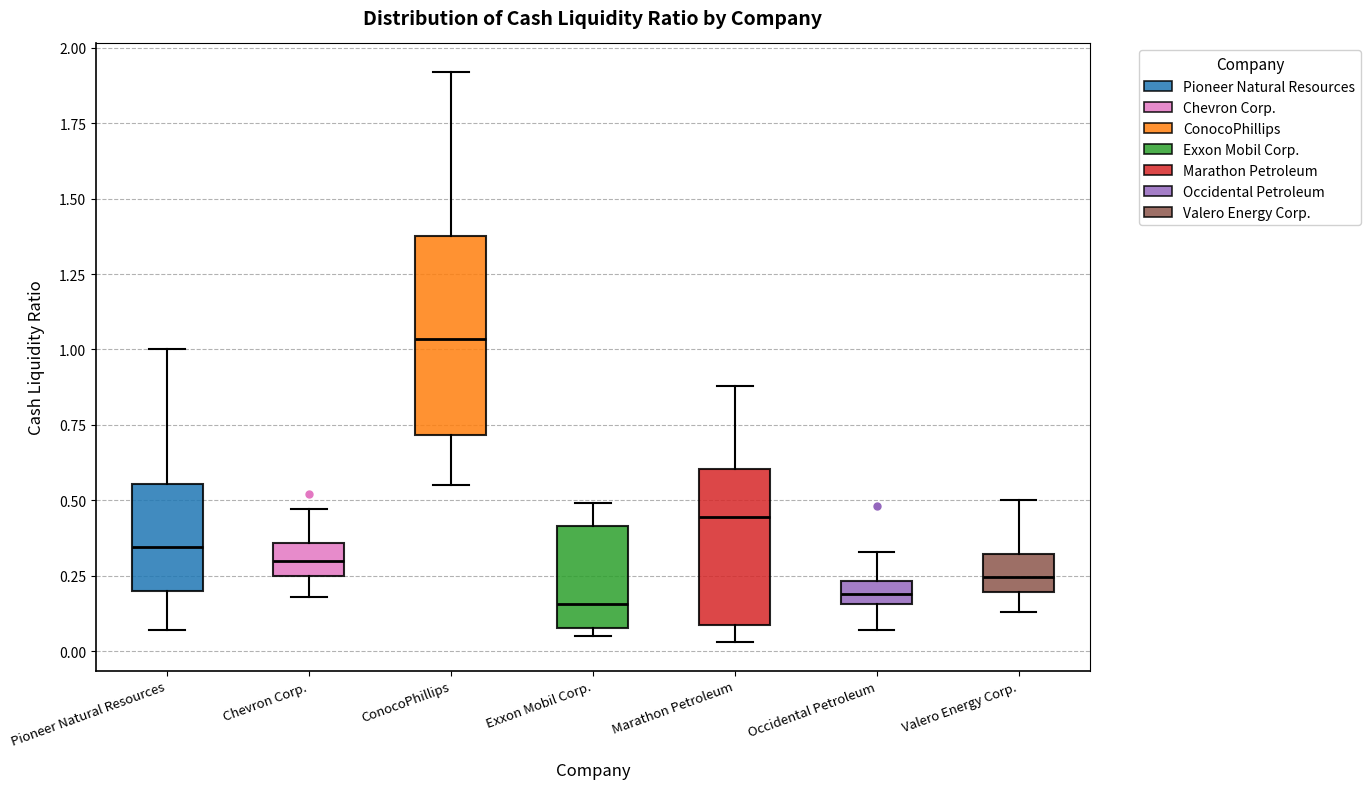

Where does the upper whisker of the box for Chevron Corp. end on the y-axis? The values are not printed on the chart, so give them approximately, as read against the axis.

0.45